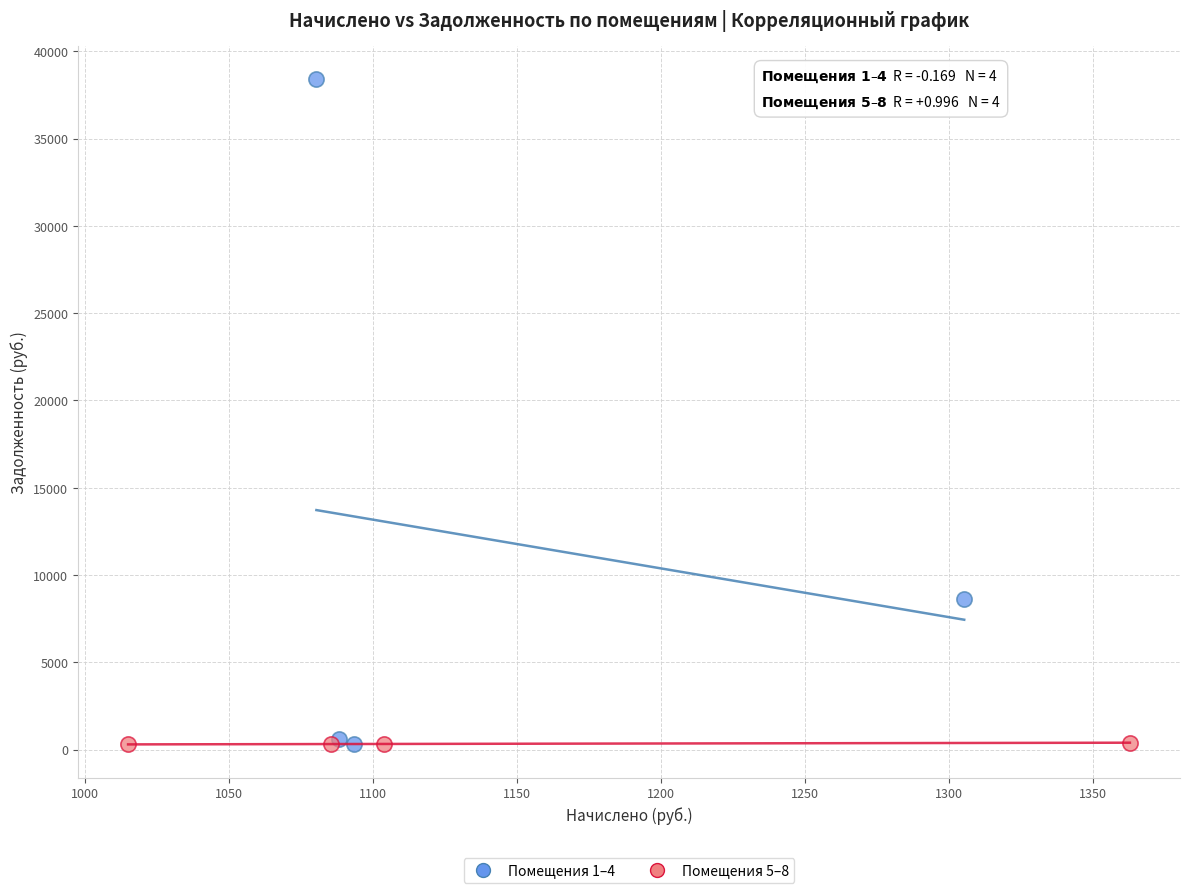

Which series reaches the maximum Y coordinate?

Помещения 1–4